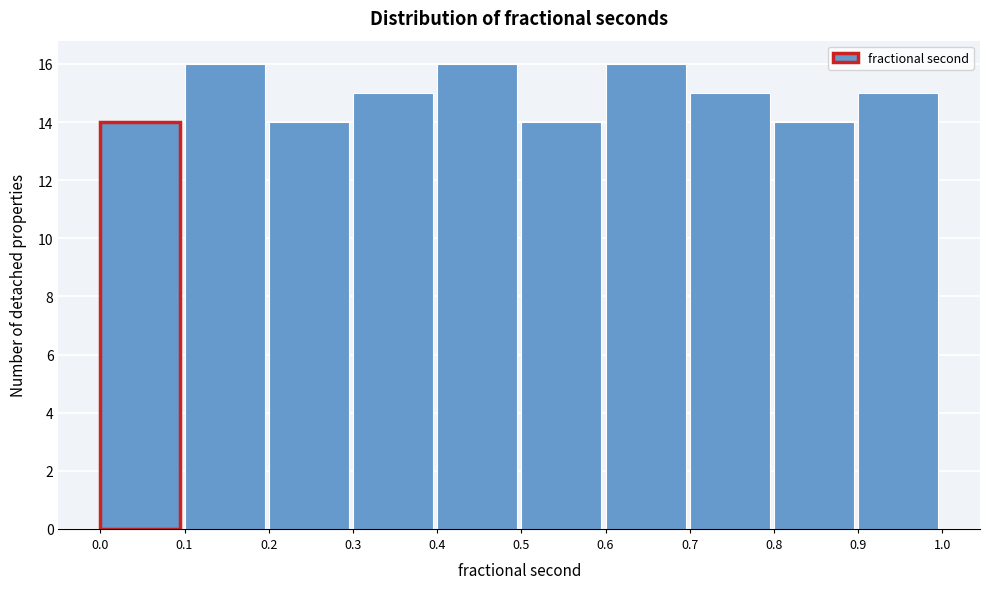

How tall is the bar that spans 0.2 to 0.3 on the x-axis? The values are not printed on the chart, so give them approximately, as read against the axis.

14